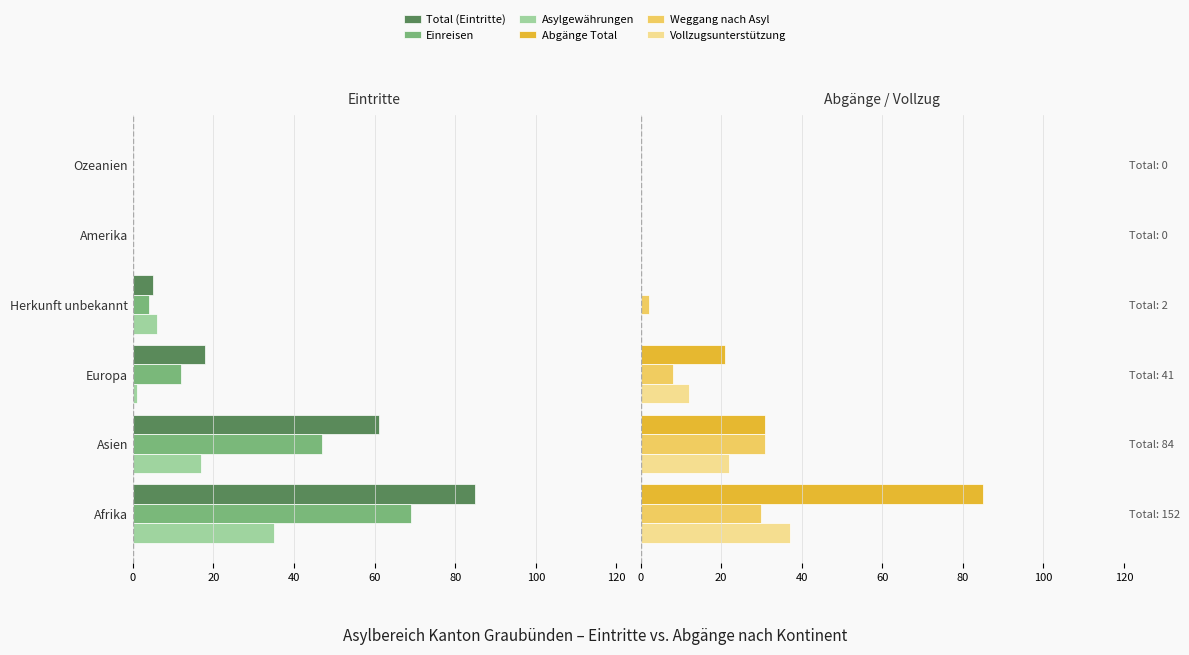

Between 40 and 100, which series saw the biggest shift?

Abgänge Total